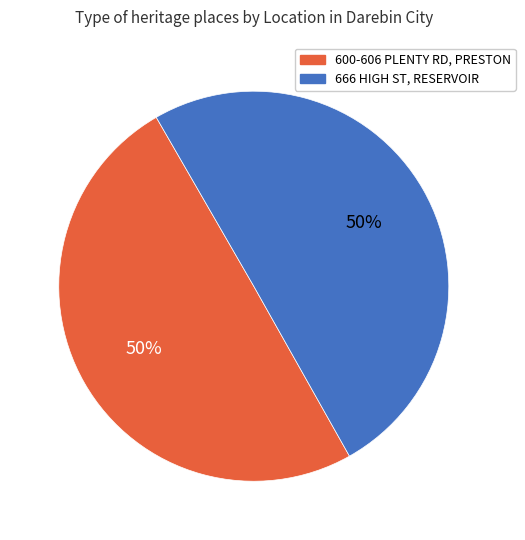

What is the ratio of the value at 600-606 PLENTY RD, PRESTON to the value at 666 HIGH ST, RESERVOIR?

1.0